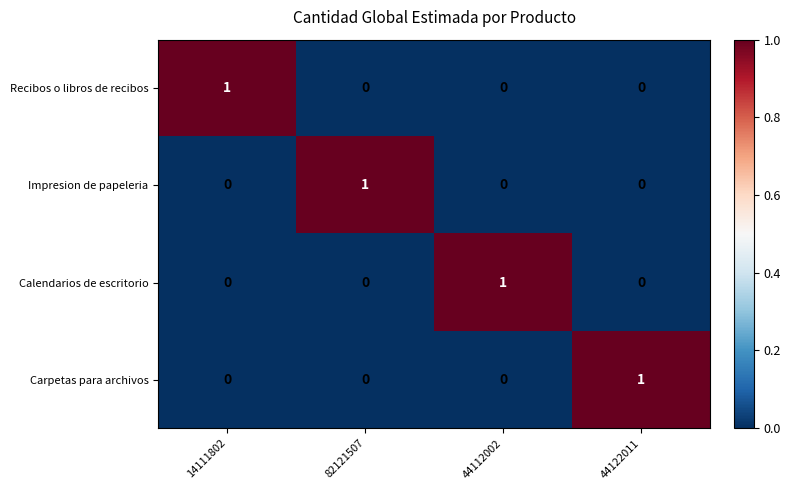

At how many categories does at least one series exceed 0?

4